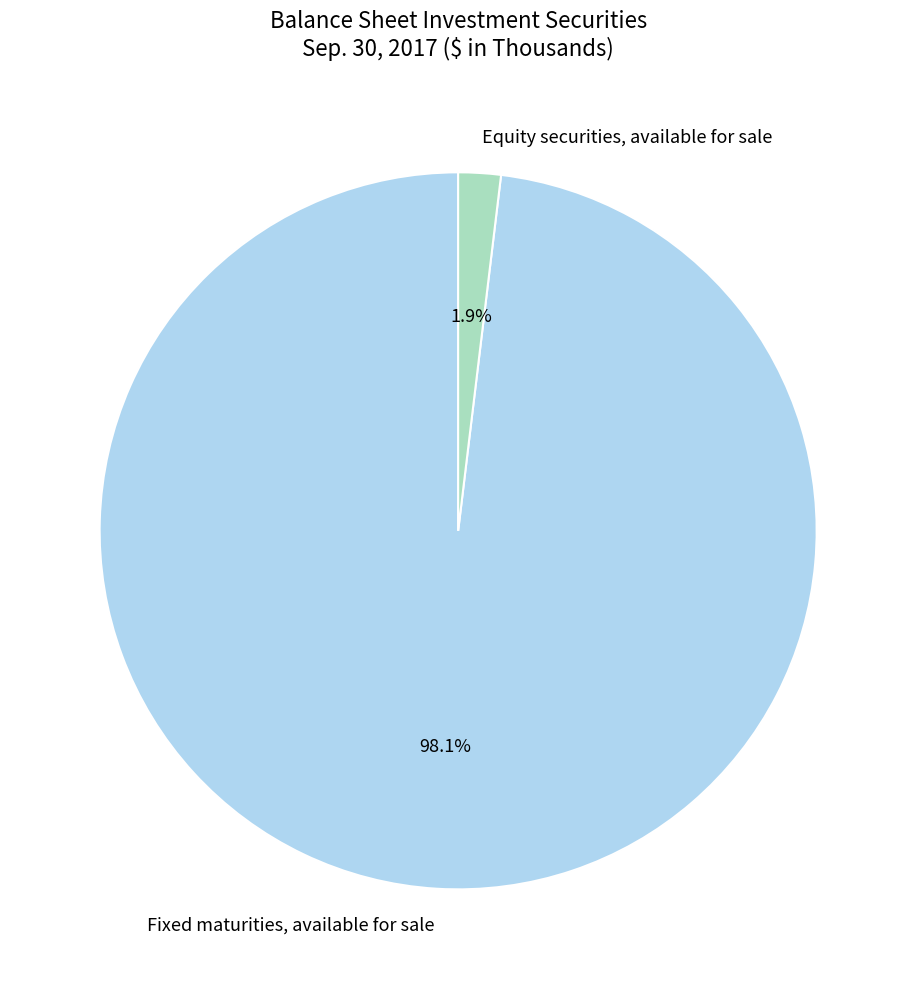

Is the sum of Fixed maturities, available for sale and Equity securities, available for sale greater than half?

Yes